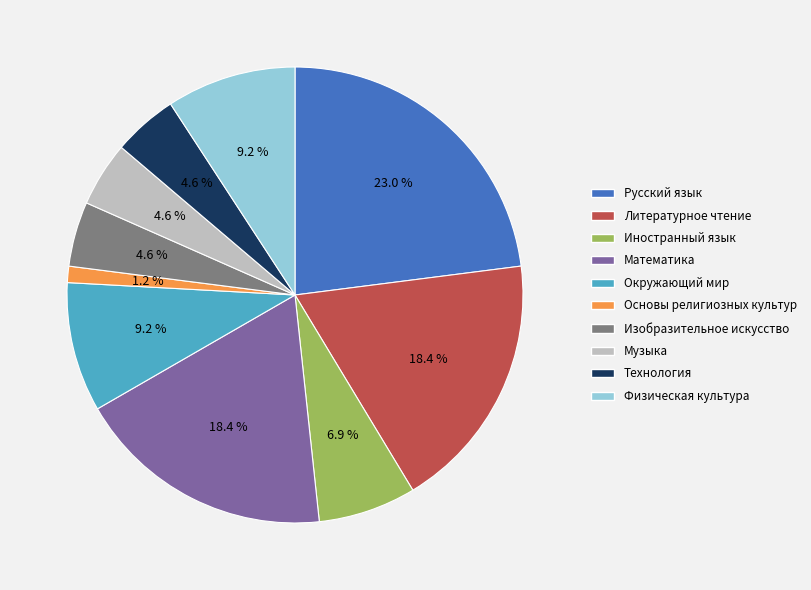

Which has a higher value, Литературное чтение or Музыка?

Литературное чтение